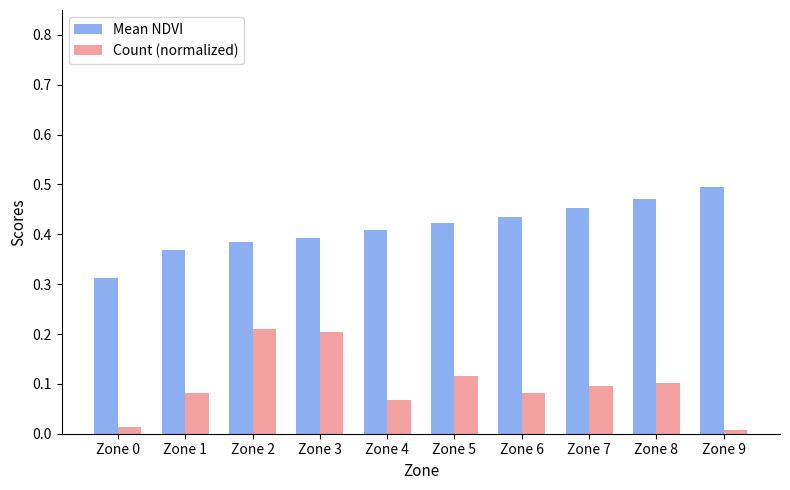

What is the sum of all Mean NDVI values?

4.1